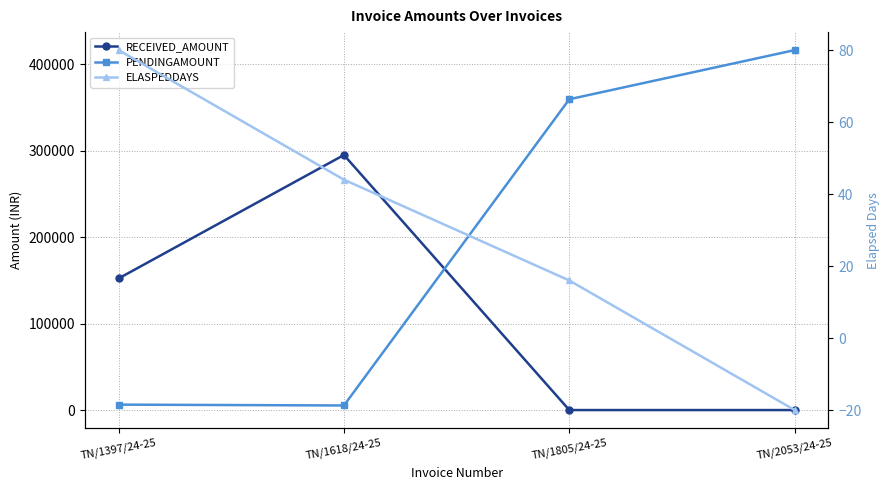

At which category does the chart reach its peak across all series?

TN/2053/24-25